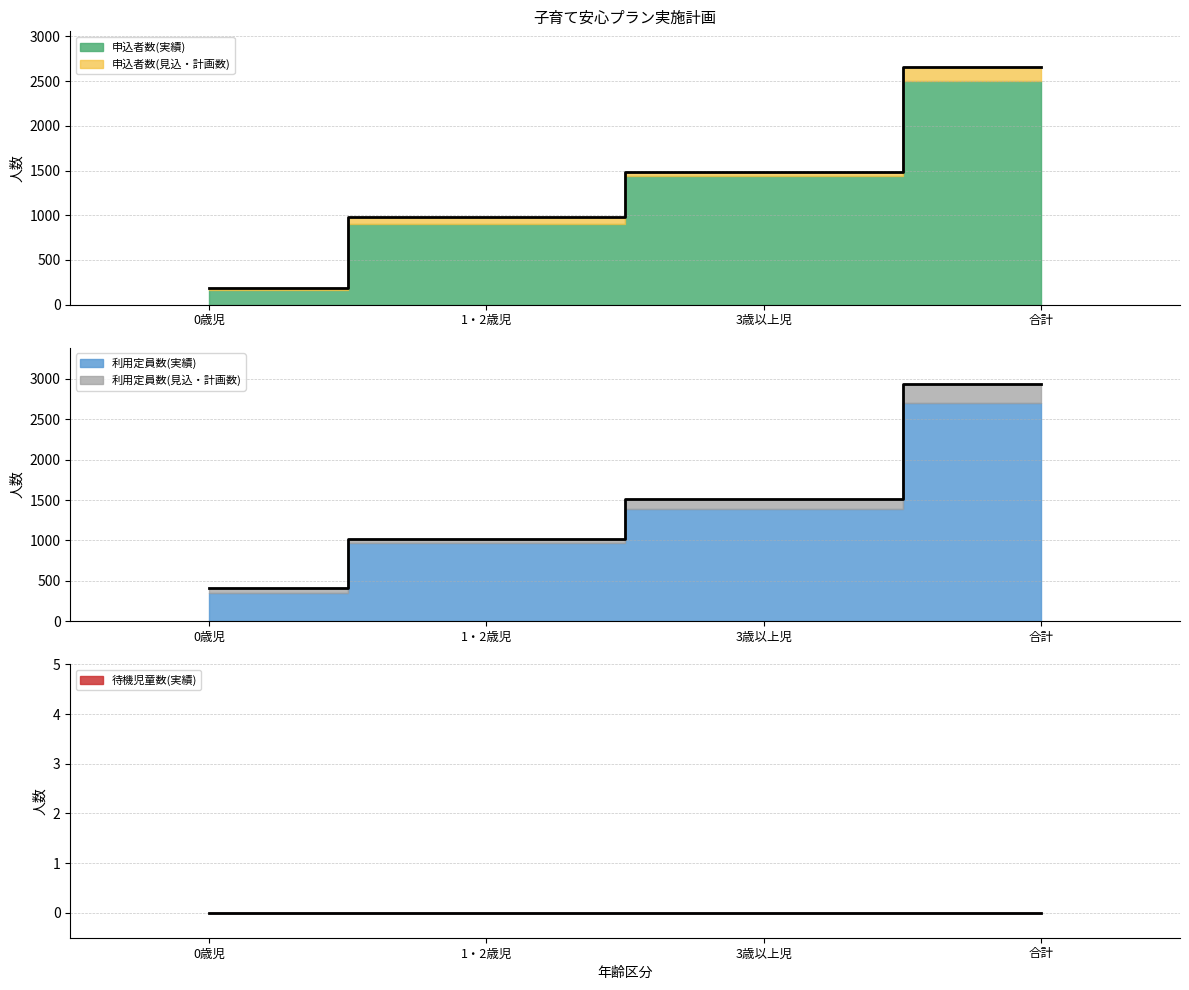

Which has a higher value, 3歳以上児 or 合計?

合計